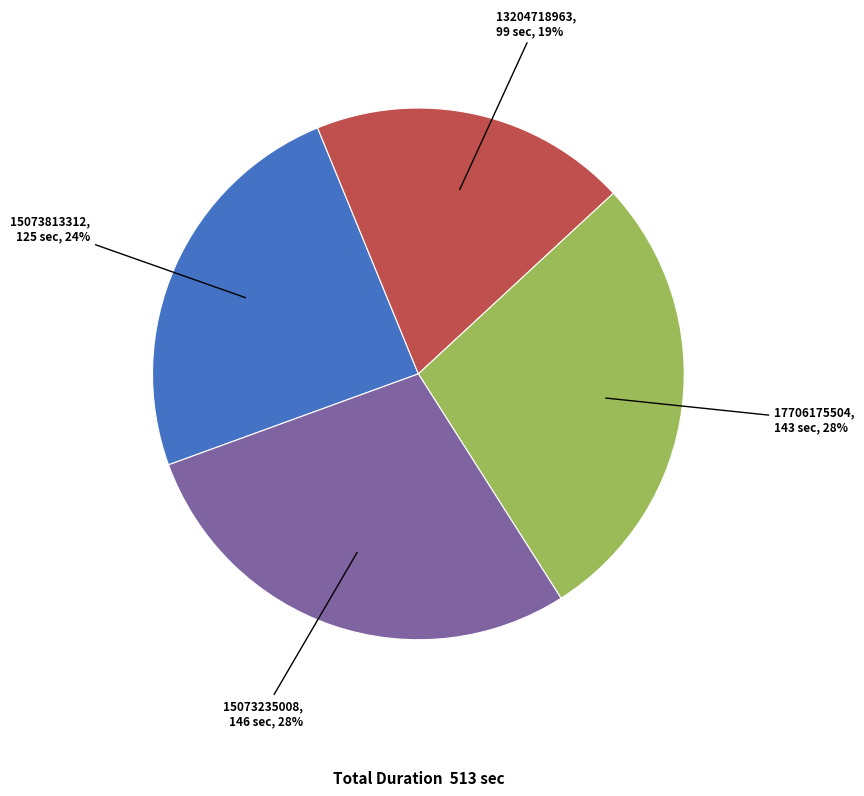

What is the change in value from 13204718963 to 17706175504?

+44